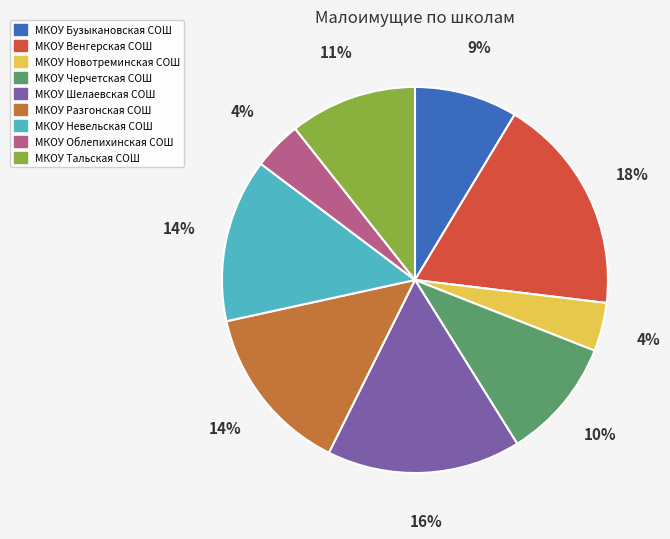

Does МКОУ Бузыкановская СОШ represent more than half of the total?

No